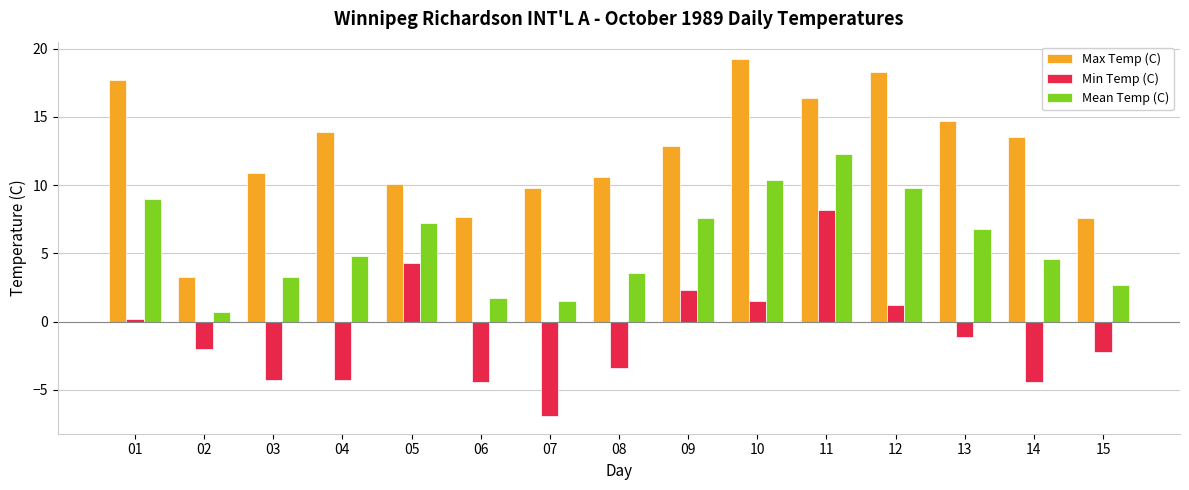

True or false: Max Temp (C) has a value of 10.1 at 05.

True